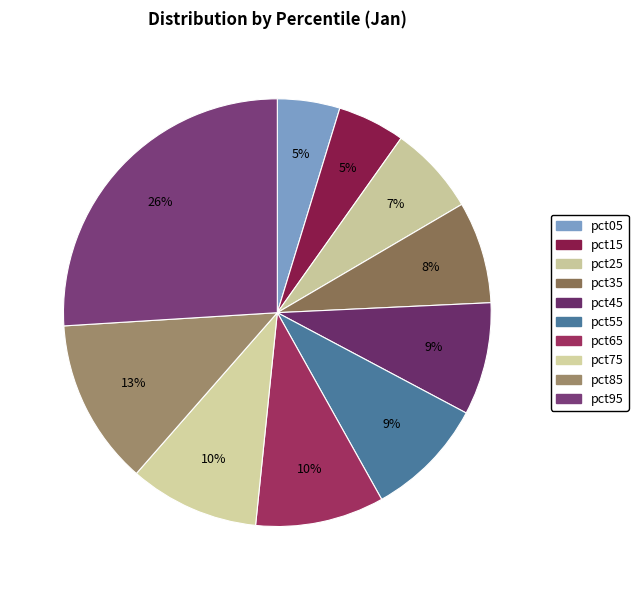

What is the change in value from pct15 to pct55?

+0.2